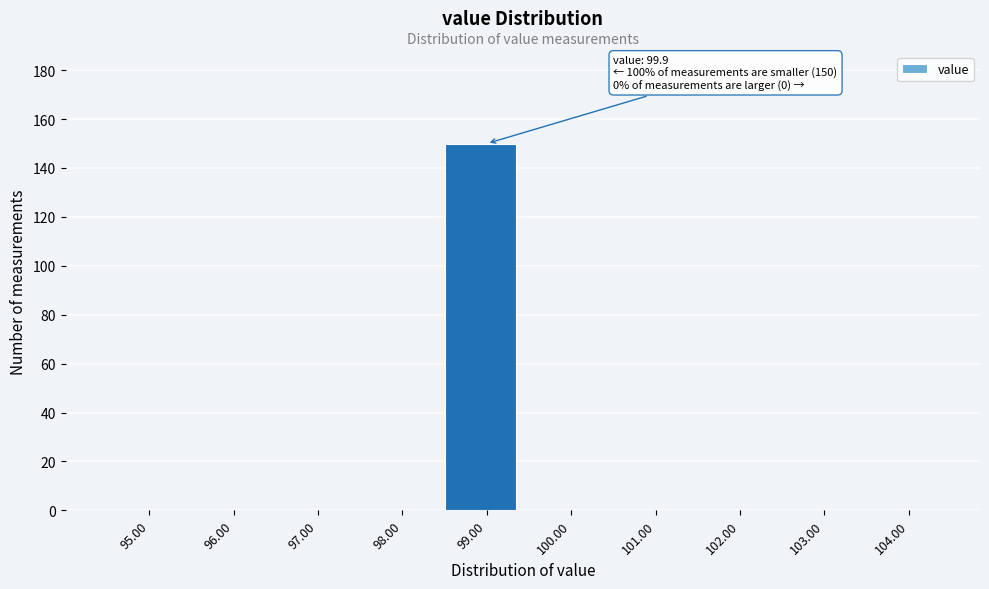

Reading right to left, list all the values displayed in this chart.

104.00=0	103.00=0	102.00=0	101.00=0	100.00=0	99.00=150	98.00=0	97.00=0	96.00=0	95.00=0